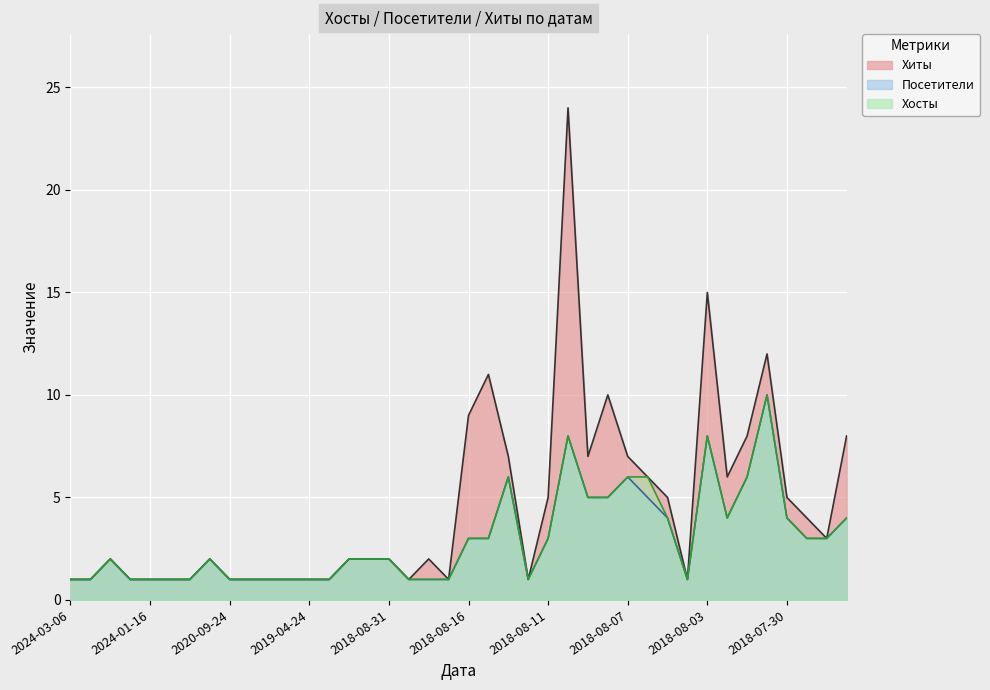

Which category has the lowest value across all series?

2024-03-06